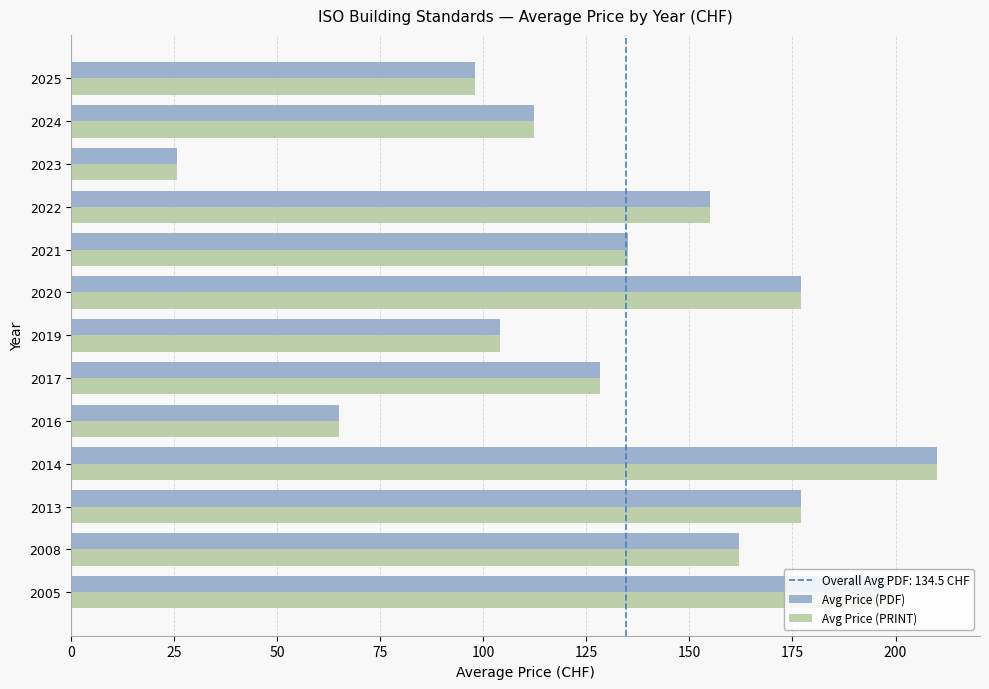

What is the difference between the maximum and minimum values in the Avg Price (PDF) series?

184.2